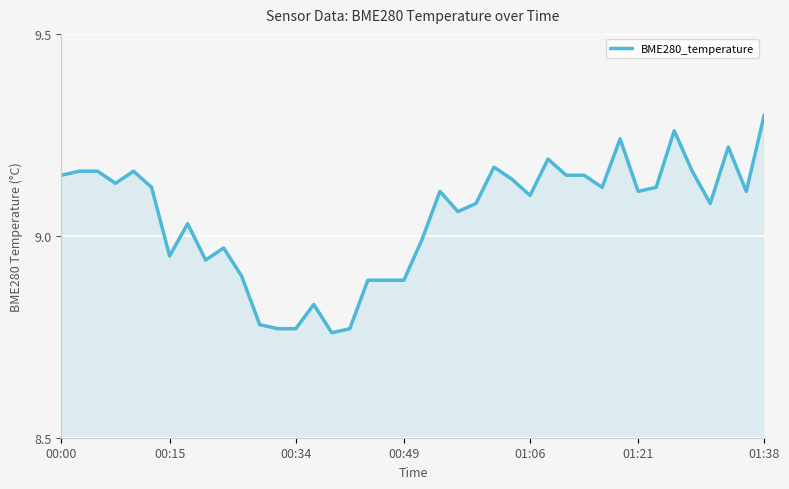

What is the difference between the maximum and minimum values?

0.5